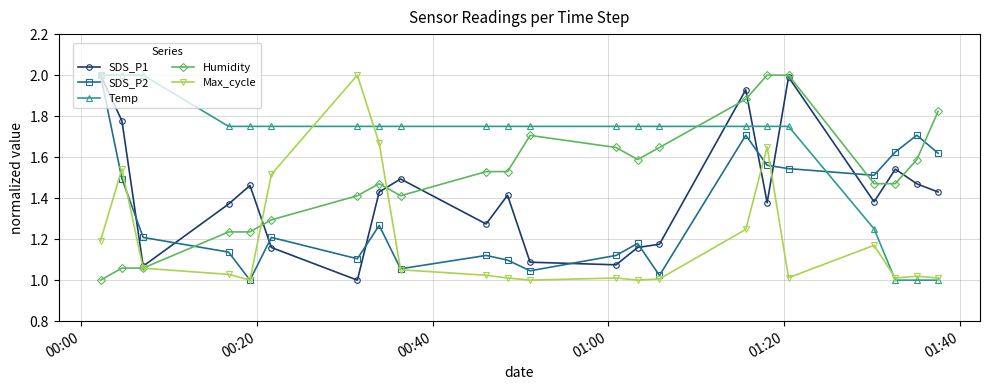

How many data points does each series have?

22